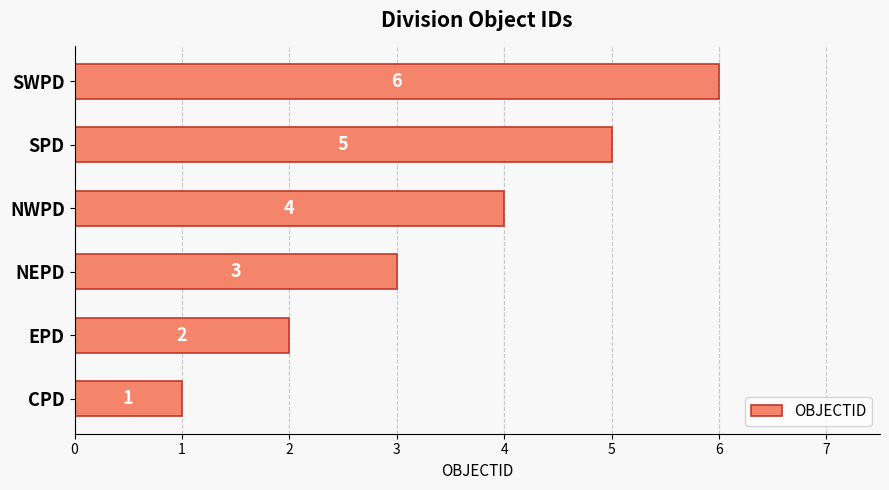

List the labels in order of value, largest first.

SWPD, SPD, NWPD, NEPD, EPD, CPD